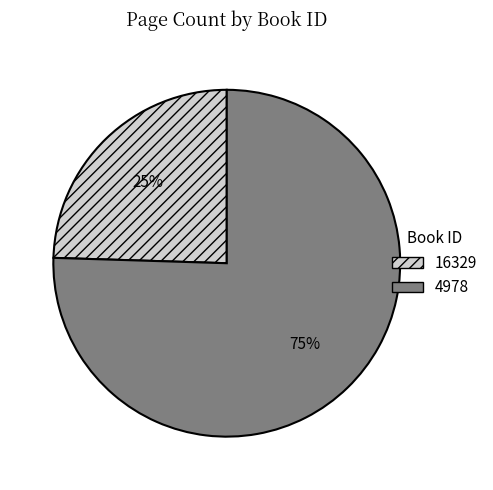

What is the largest slice in the pie chart?

4978